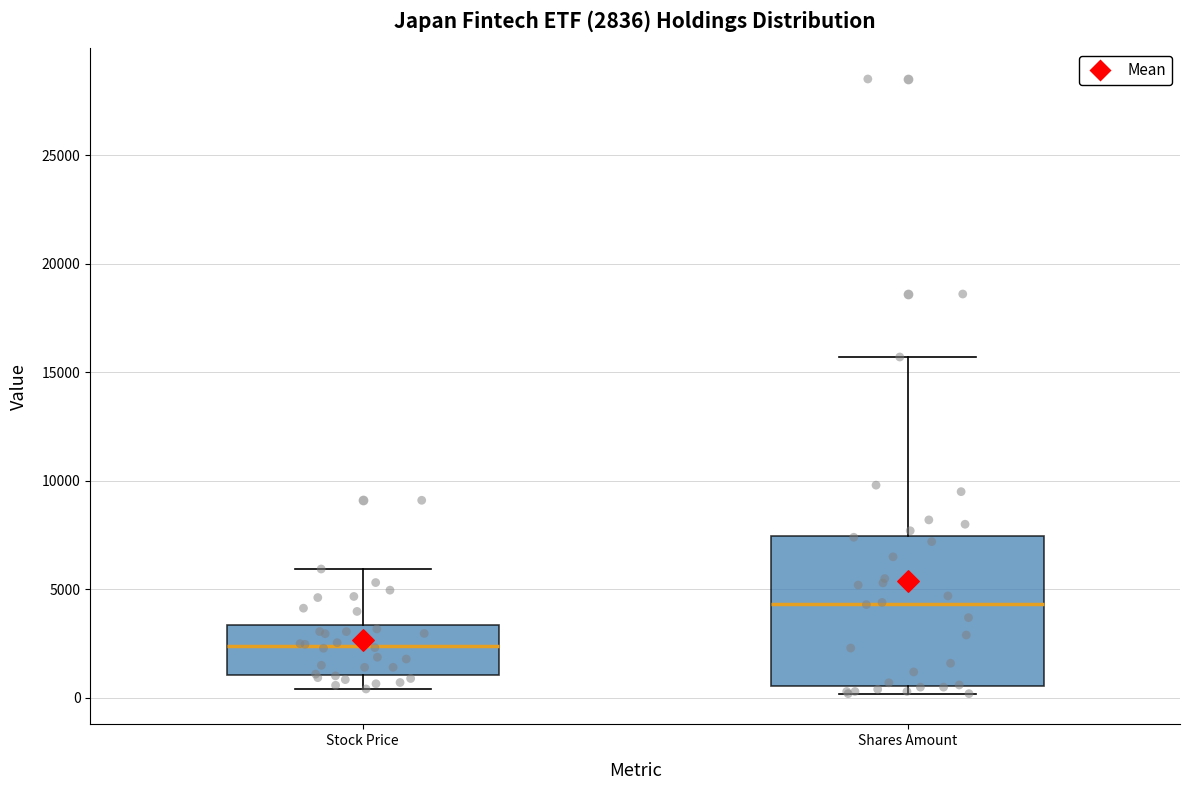

Which box's median line is the highest?

Shares Amount